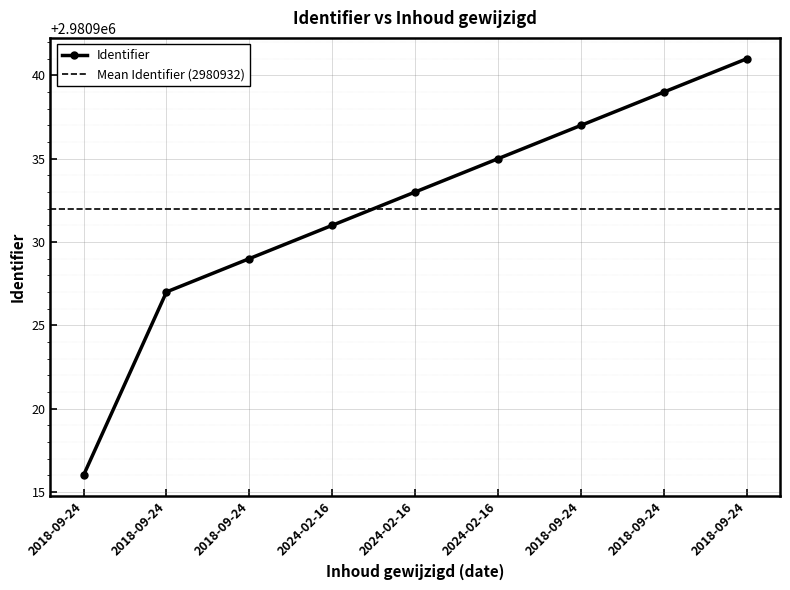

What is the difference between the values at 2018-09-24 and 2018-09-24?

11